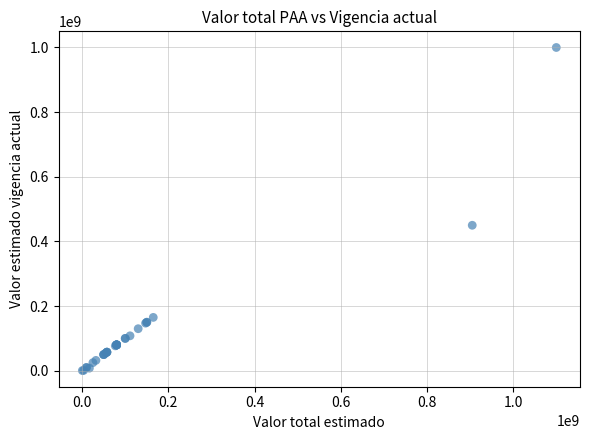

What Y value in the scatter plot is closest to 500250000?

450000000